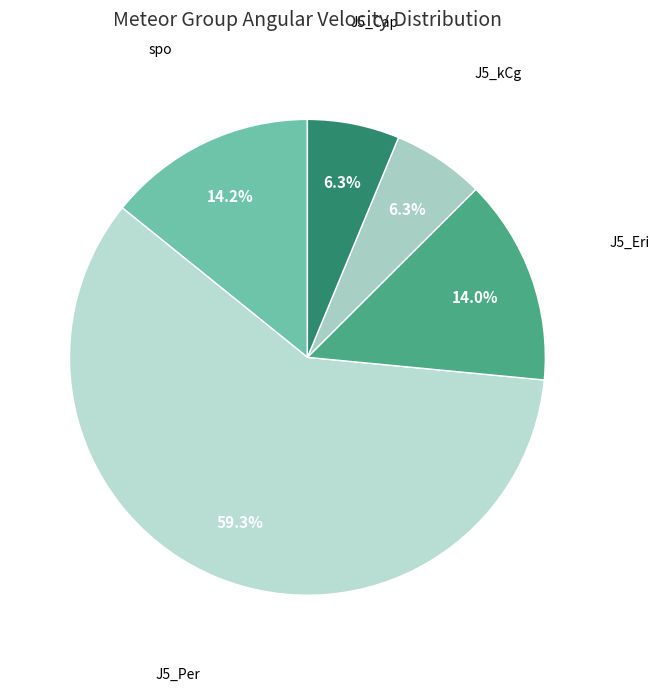

Count the number of slices in the pie.

5